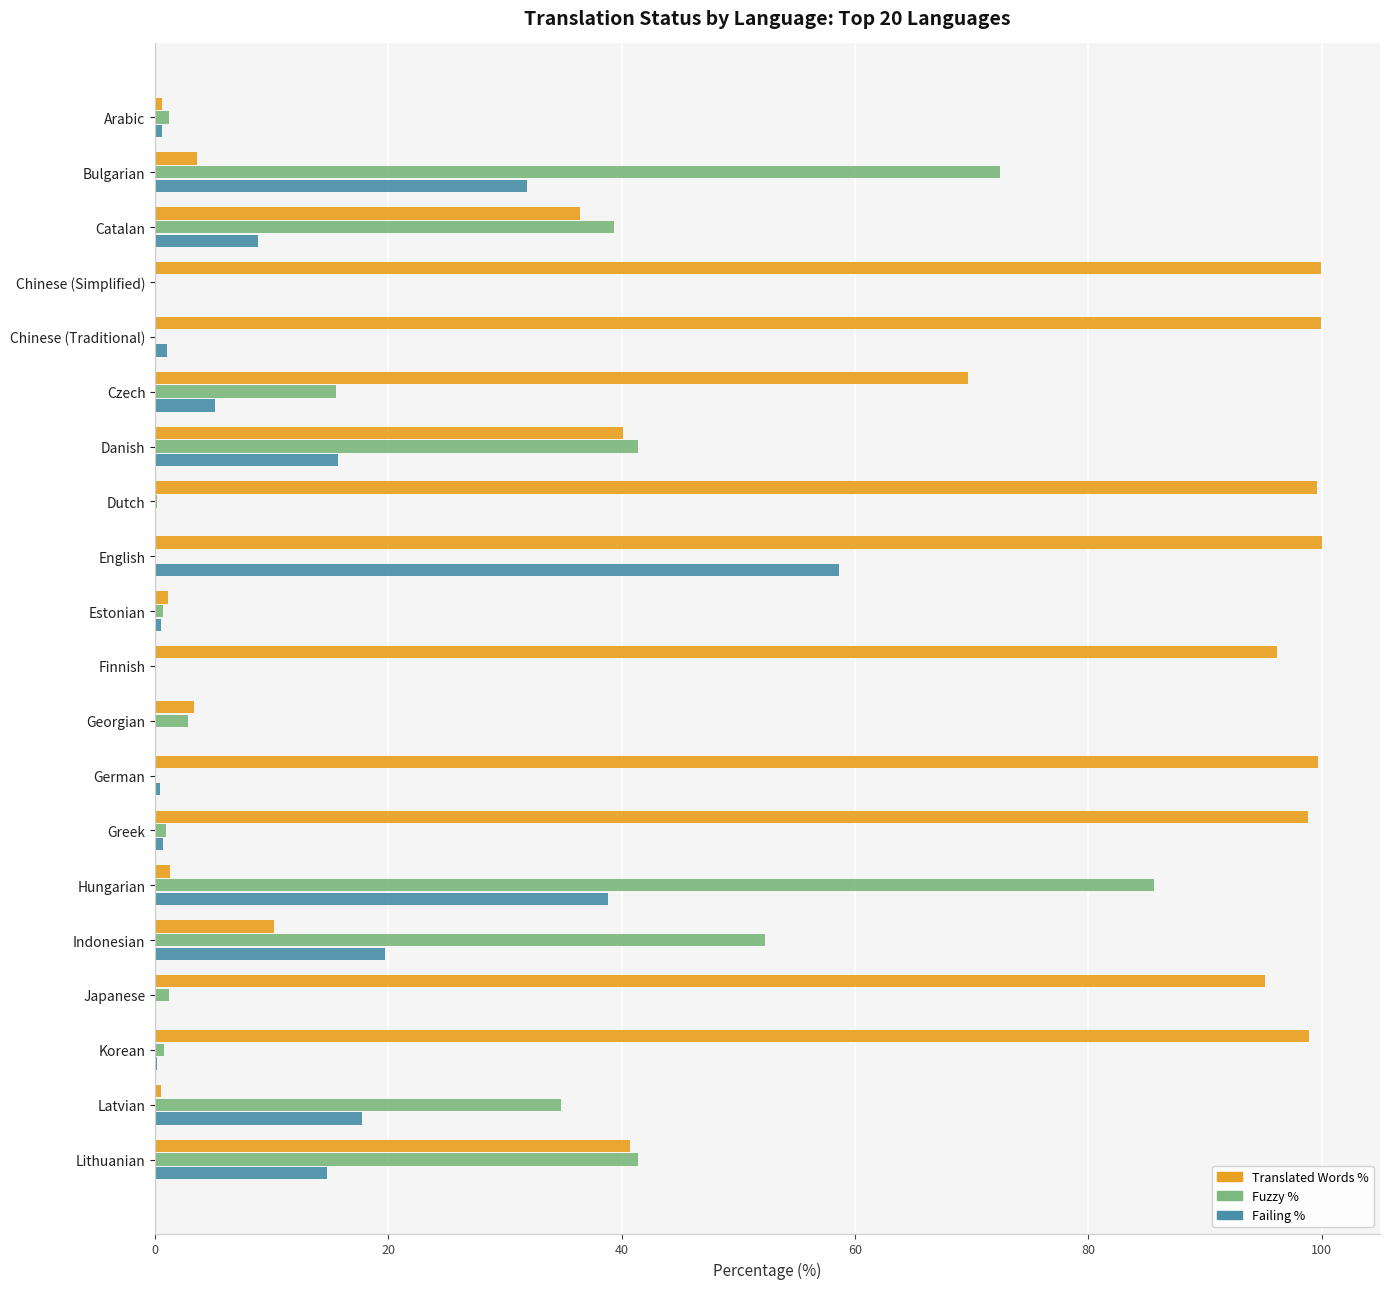

At which category is the sum across all series the highest?

English